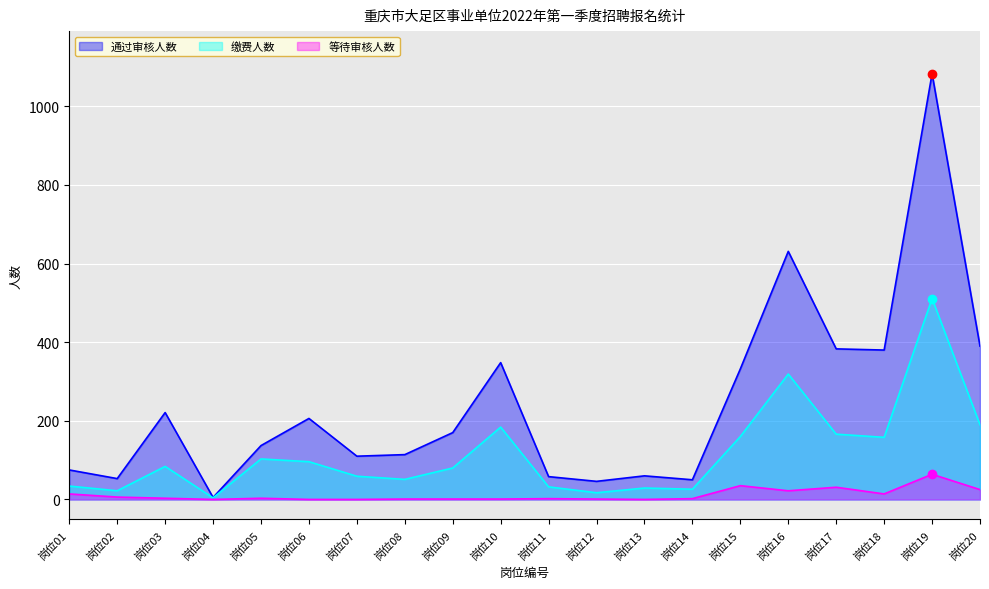

What is the spread (max minus min) of values at 岗位02?

47